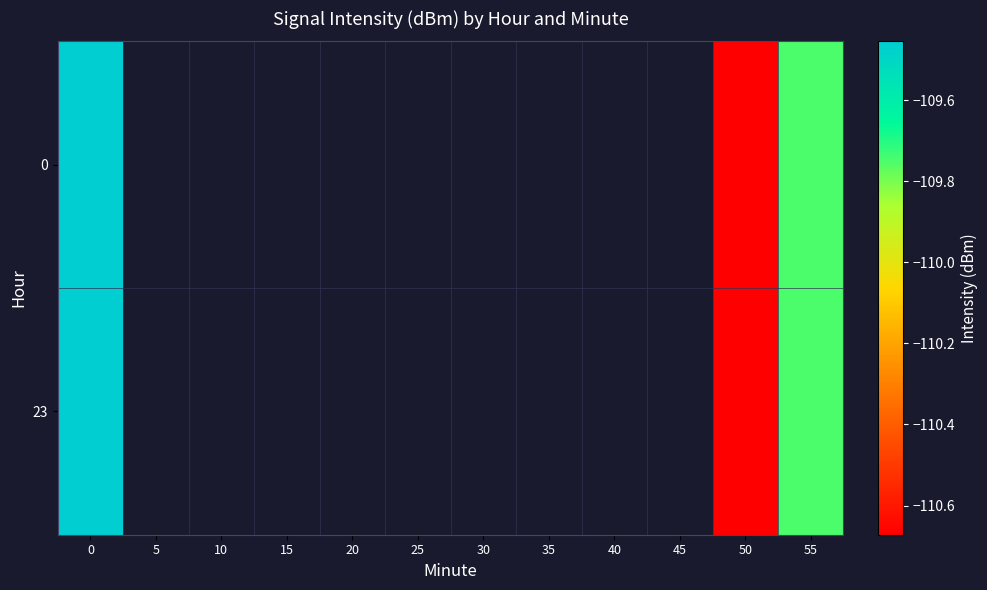

At which label is 0 closest to -110?

55